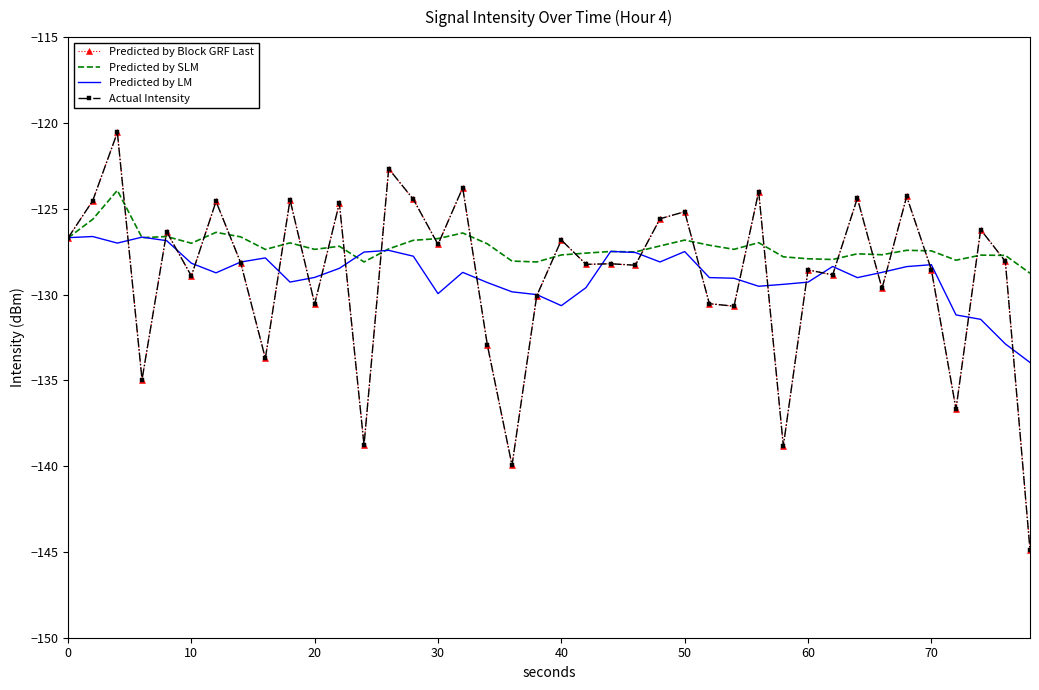

True or false: Actual Intensity and Predicted by Block GRF Last cross at least once.

False